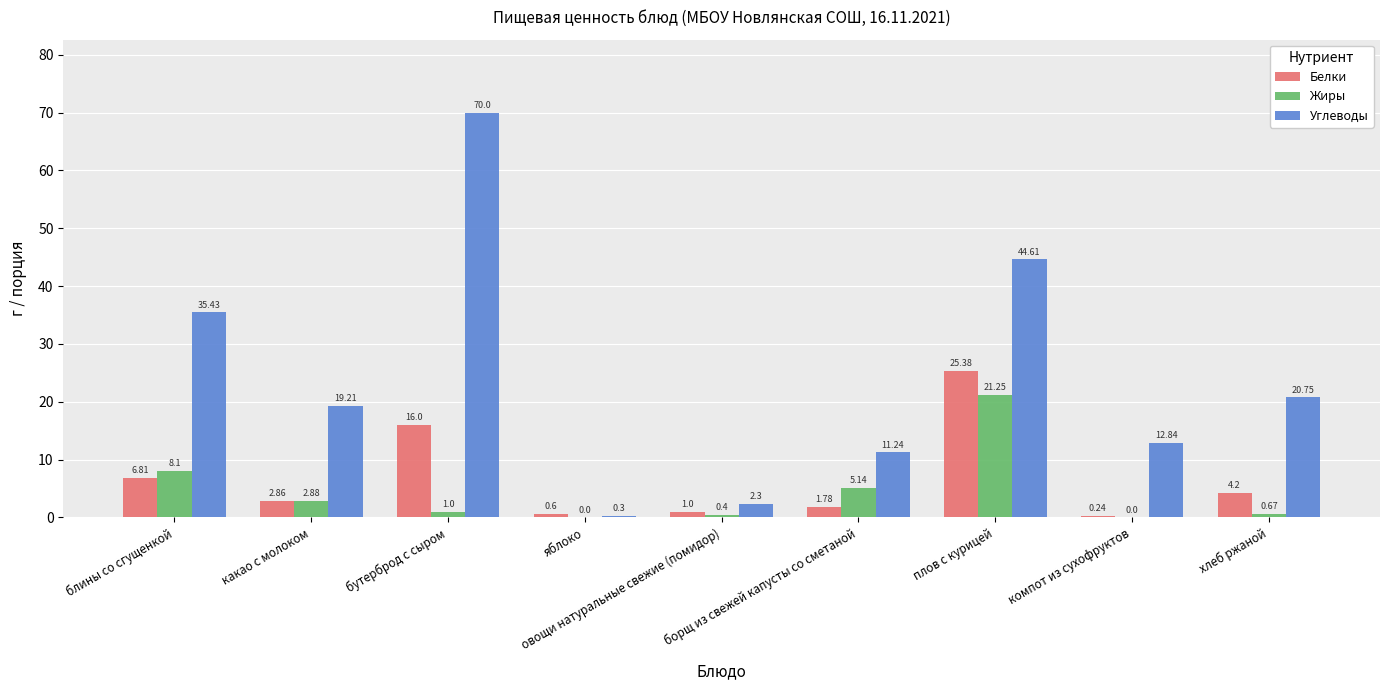

Which series has the largest total across all categories?

Углеводы